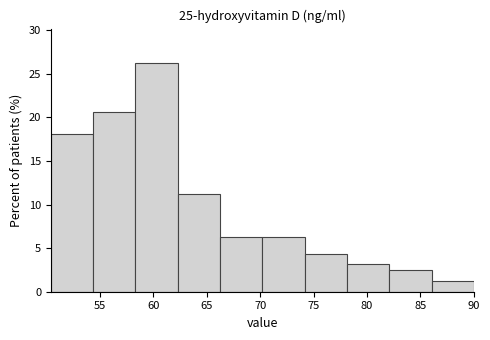

Reading left to right, list every bar in this chart as the range it spans on the x-axis followed by its height. Neither the bar edges nor the heights are printed on the chart, so give them approximately, as read against the axes.

50.5 to 54.5: 18.0
54.5 to 58.5: 20.5
58.5 to 62.5: 26.5
62.5 to 66.0: 11.5
66.0 to 70.0: 6.5
70.0 to 74.0: 6.5
74.0 to 78.0: 4.5
78.0 to 82.0: 3.0
82.0 to 86.0: 2.5
86.0 to 90.0: 1.5